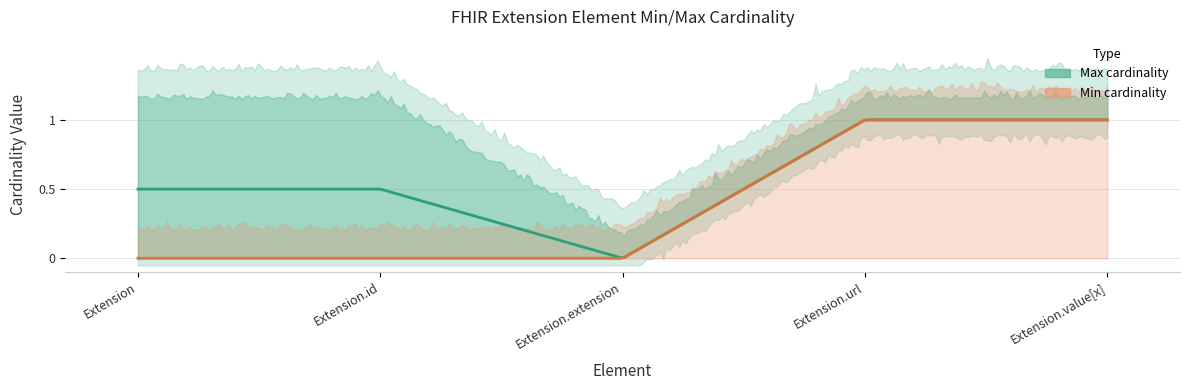

At how many categories does at least one series exceed 0?

4